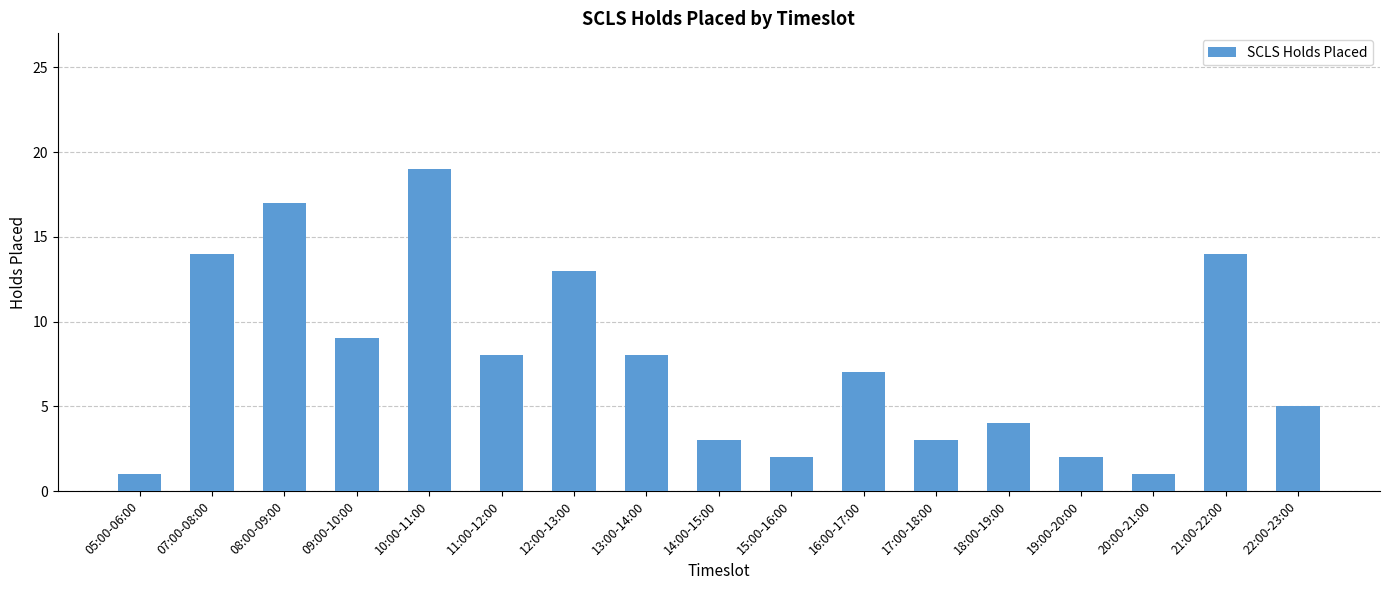

What is the average value?

8